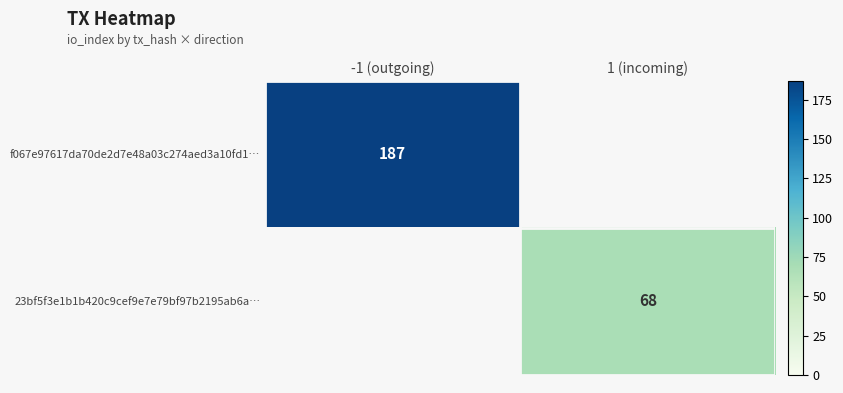

Is it true that f067e97617da70de2d7e48a03c274aed3a10fd1… equals 277.5 at -1 (outgoing)?

False